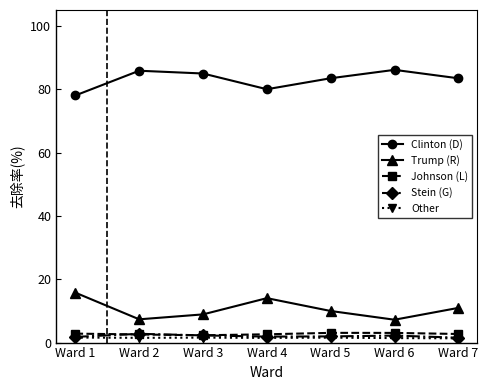

How many values in the Clinton (D) series are below 83?

2